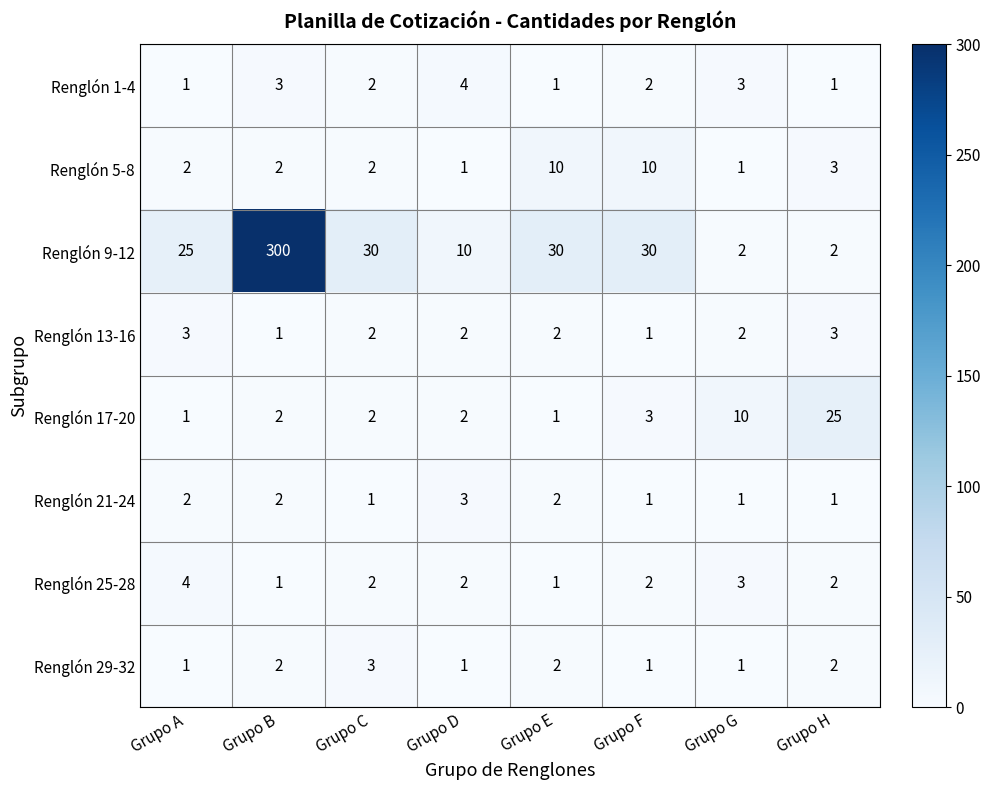

Is it true that Renglón 5-8 equals 3 at Grupo C?

False